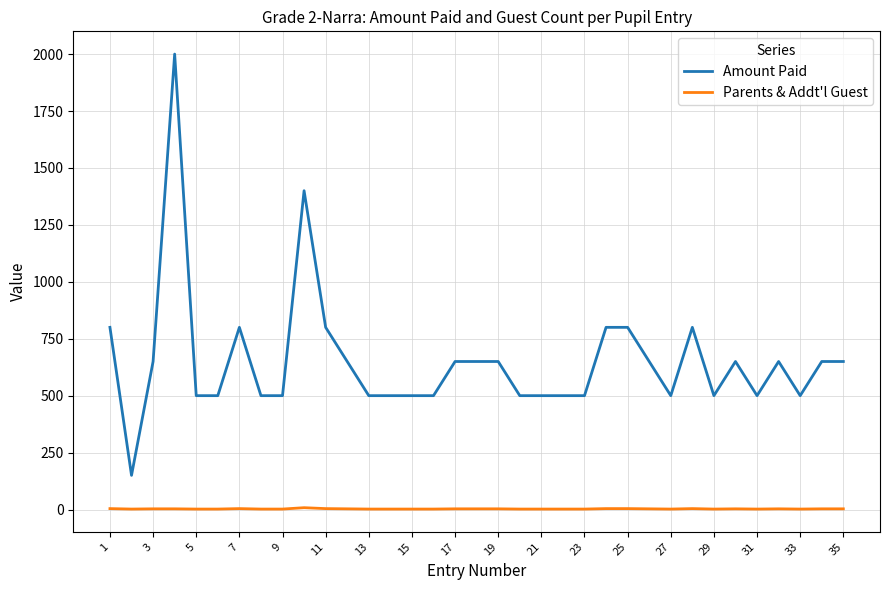

Which series has the largest total across all categories?

Amount Paid